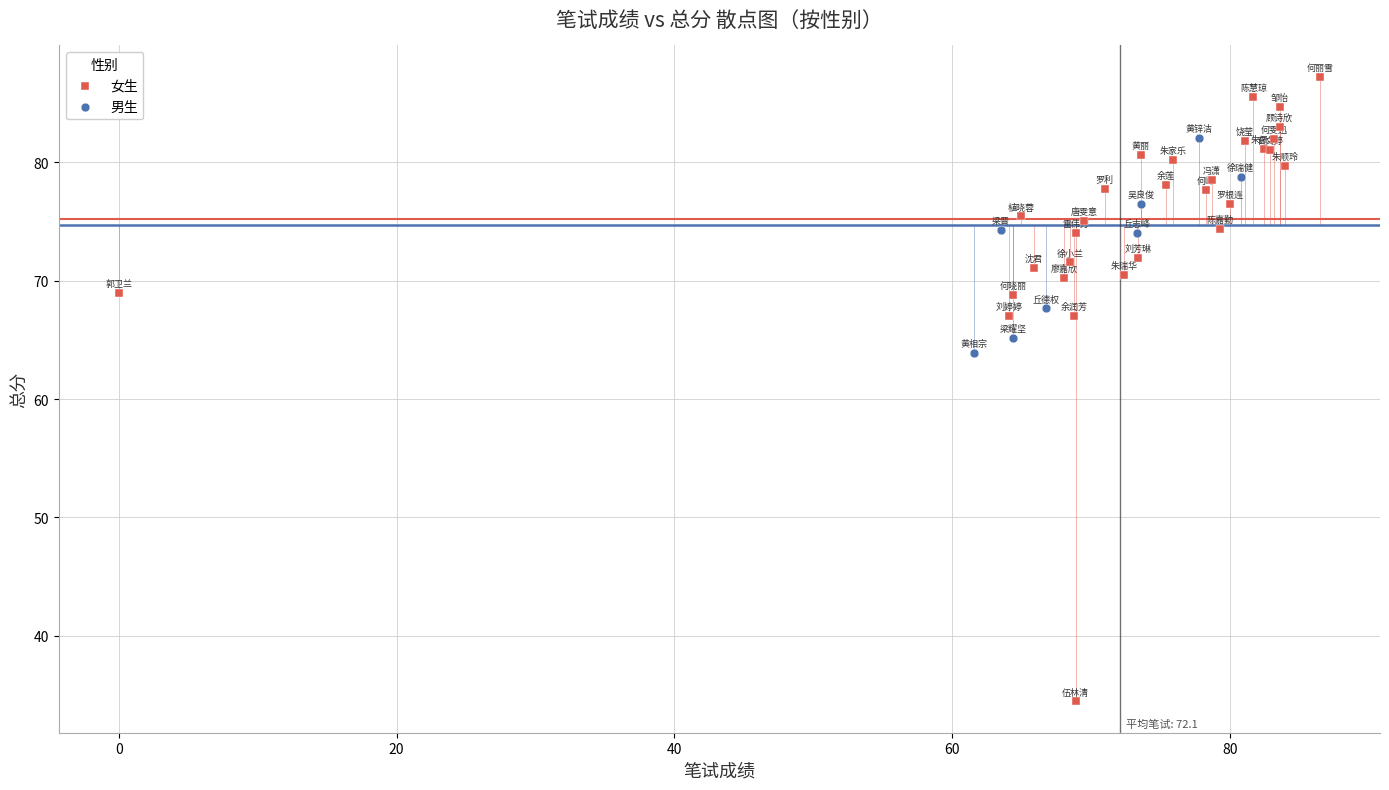

Which series reaches the minimum Y coordinate?

女生